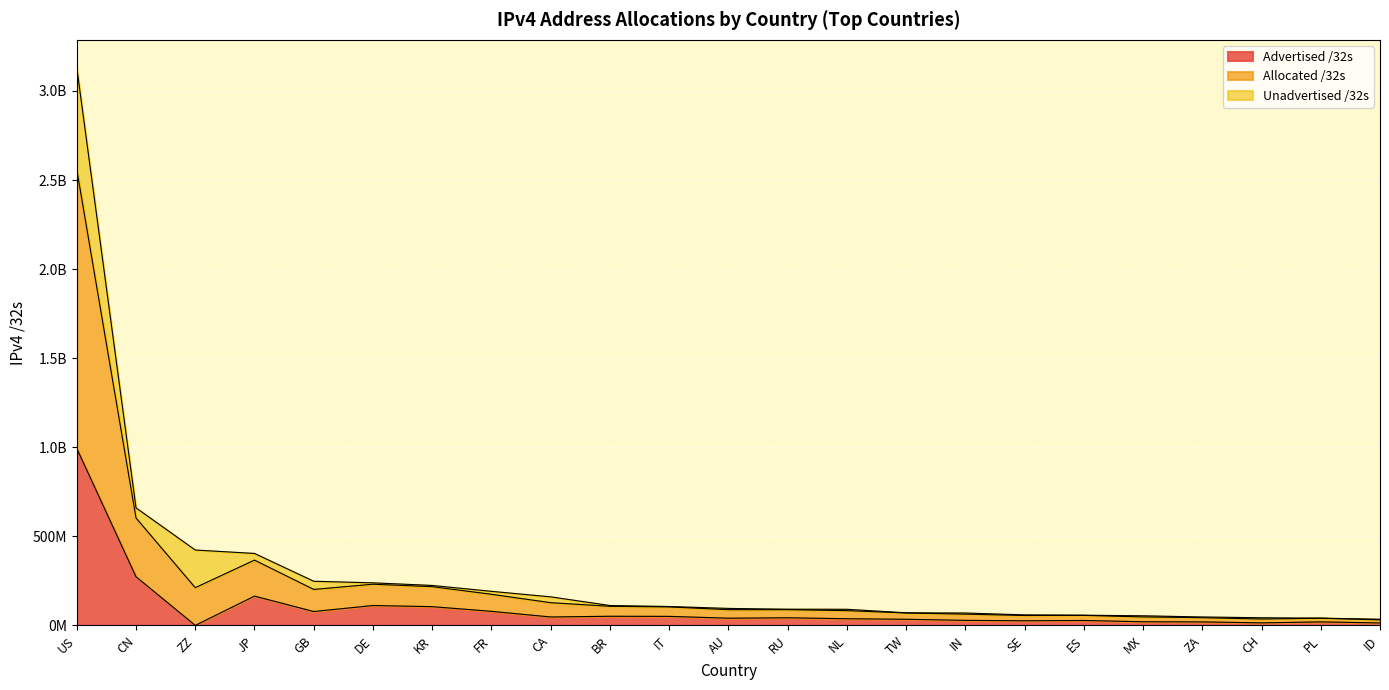

True or false: Allocated /32s has more than 2 points higher than both neighbors.

False